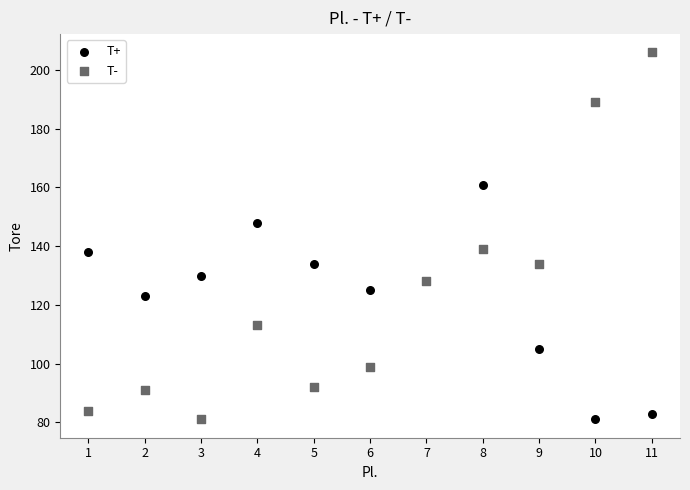

In the T+ series, what Y value is closest to 121?

123